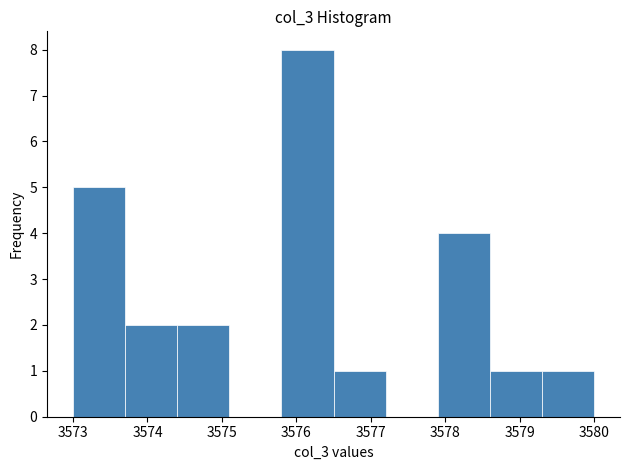

How tall is the bar that spans 3574.4 to 3575.1 on the x-axis? The values are not printed on the chart, so give them approximately, as read against the axis.

2